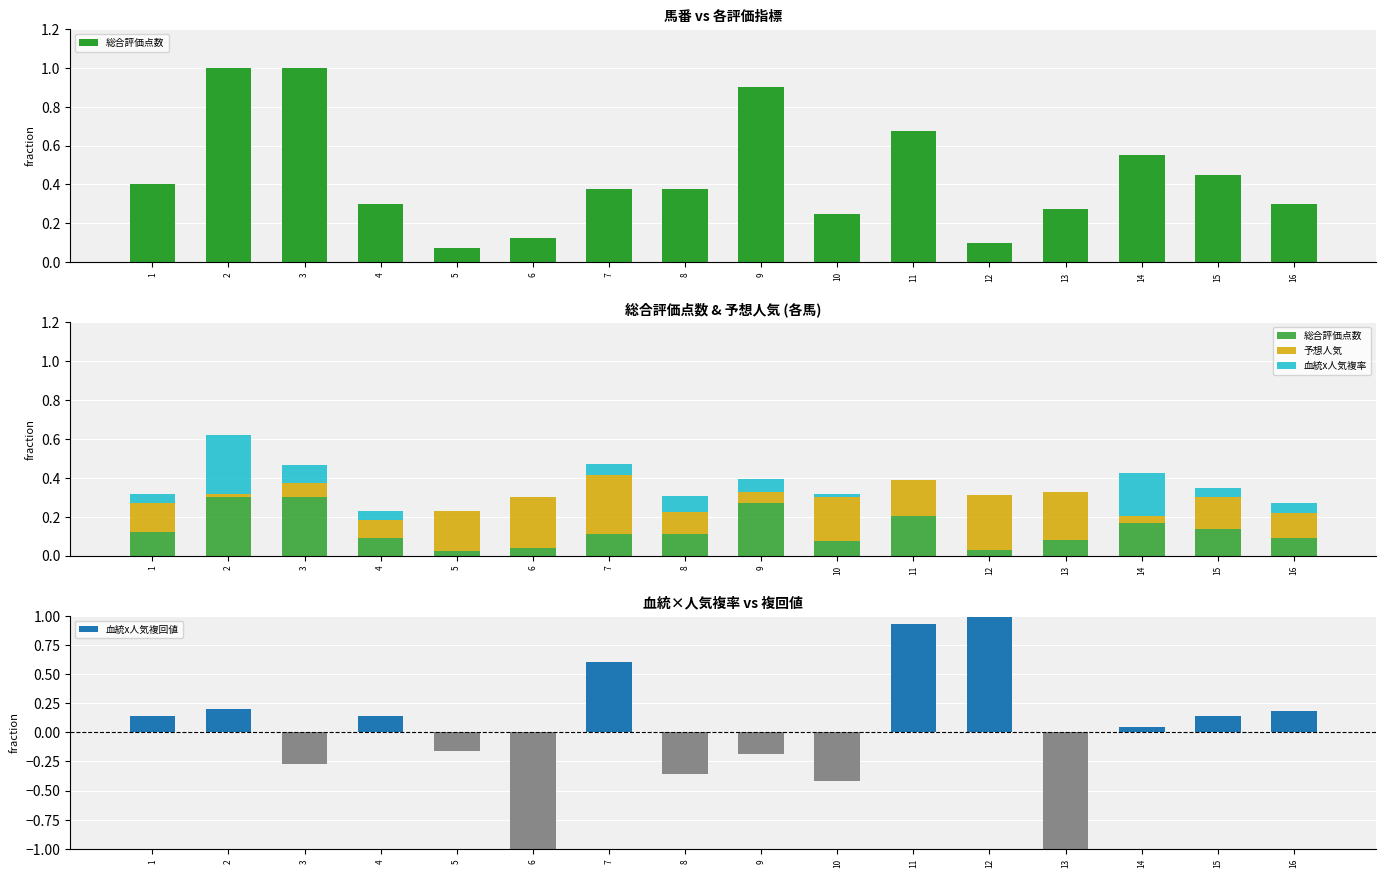

What is the sum of the 予想人気 values at 15 and 8?

0.3